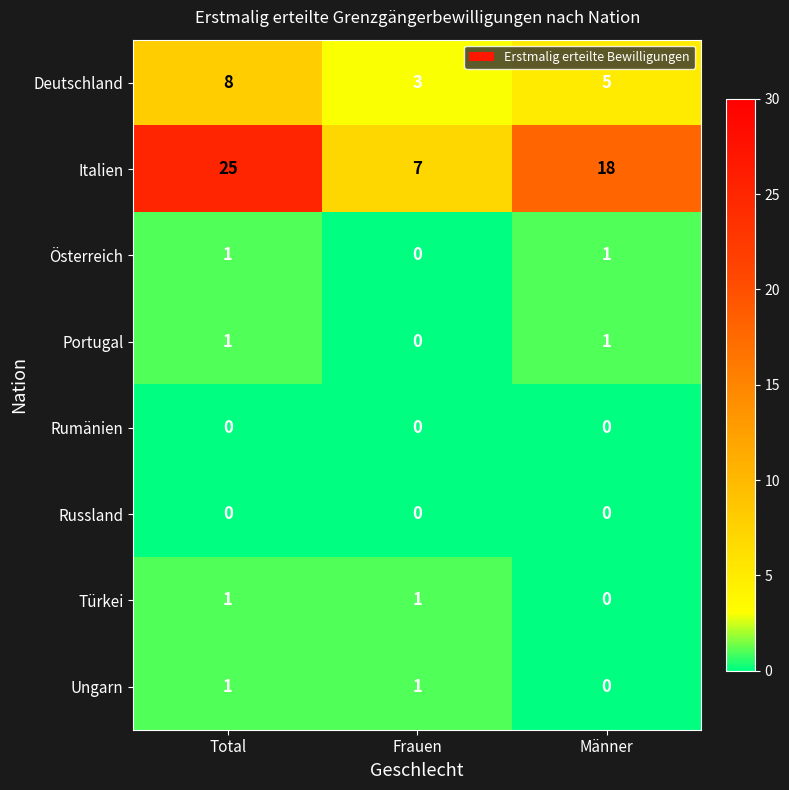

The value of Türkei at Total is 1. True or false?

True